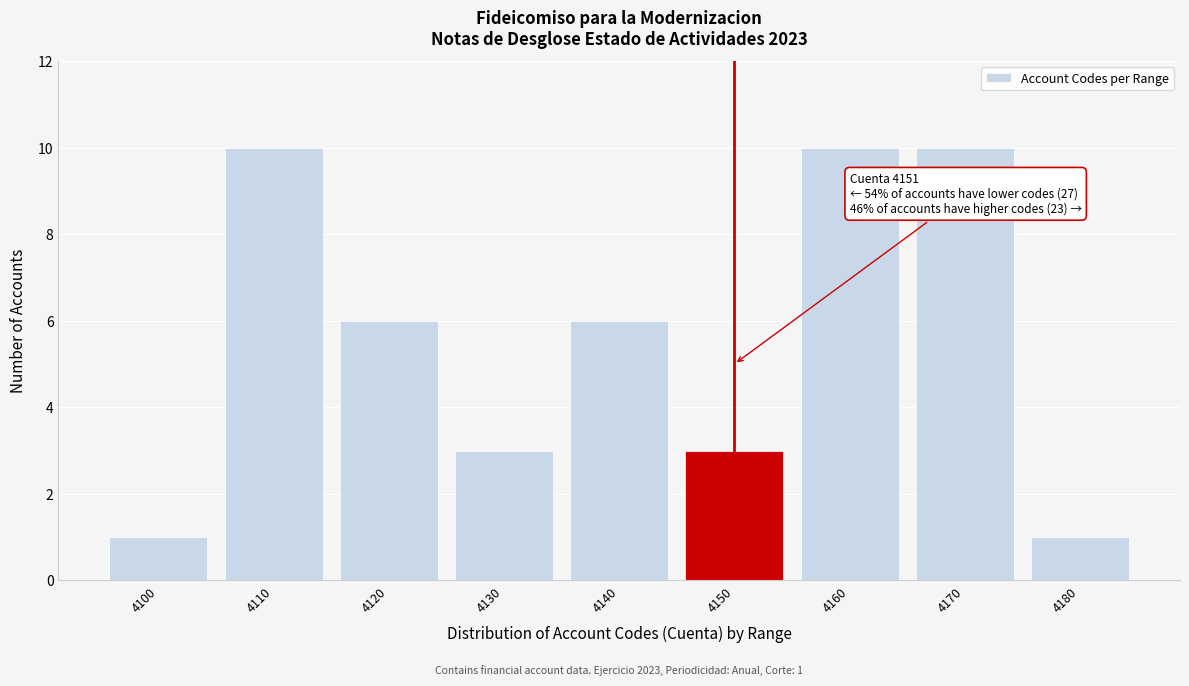

Reading right to left, extract all data points from this chart.

4180=1	4170=10	4160=10	4150=3	4140=6	4130=3	4120=6	4110=10	4100=1